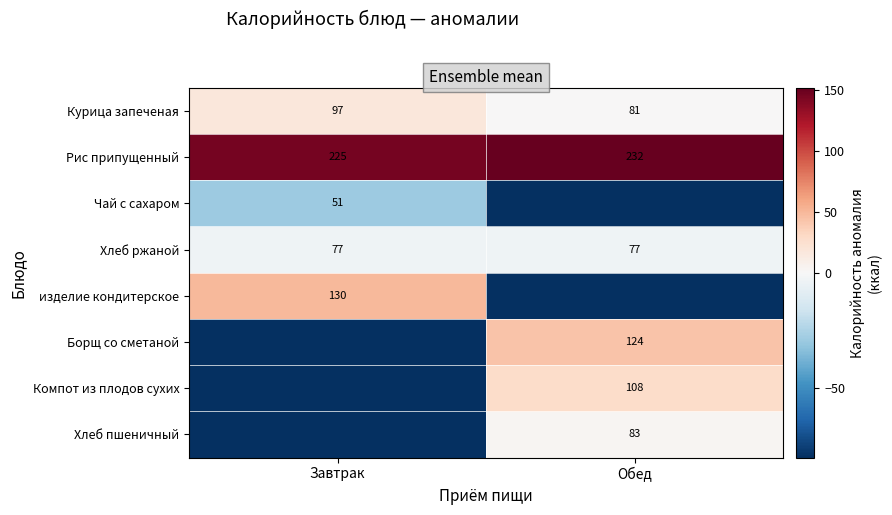

Which has a higher value, Обед or Завтрак?

Завтрак